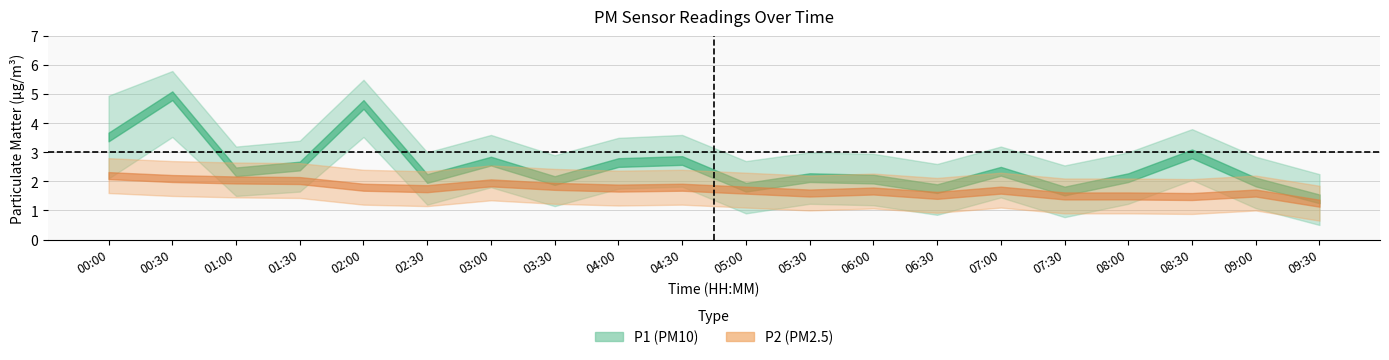

Does the chart display data point markers on the line(s)?

No